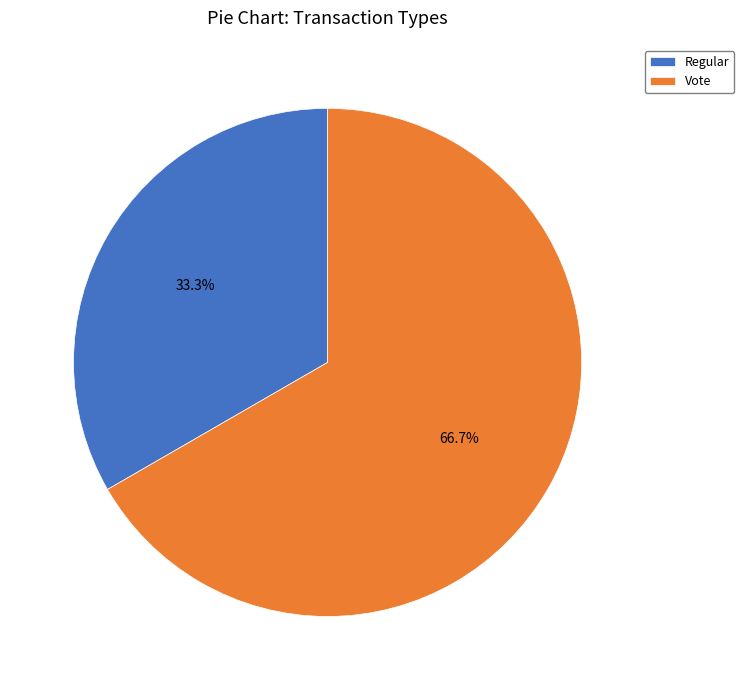

Which slice is the largest?

Vote